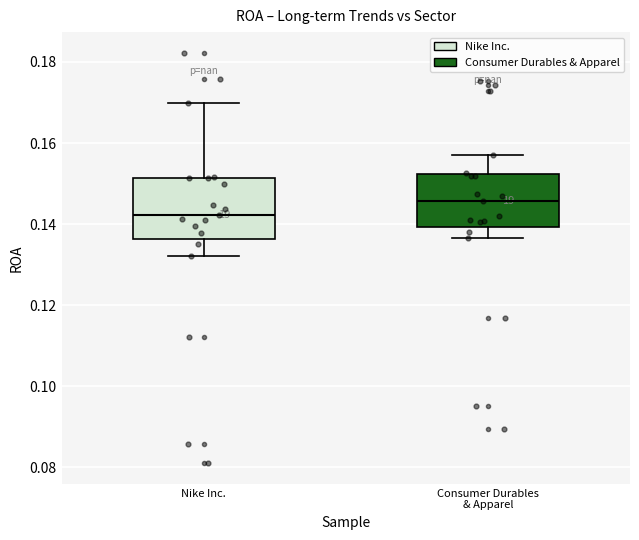

Where is the lower edge of the box for Nike Inc. on the y-axis? The values are not printed on the chart, so give them approximately, as read against the axis.

0.136